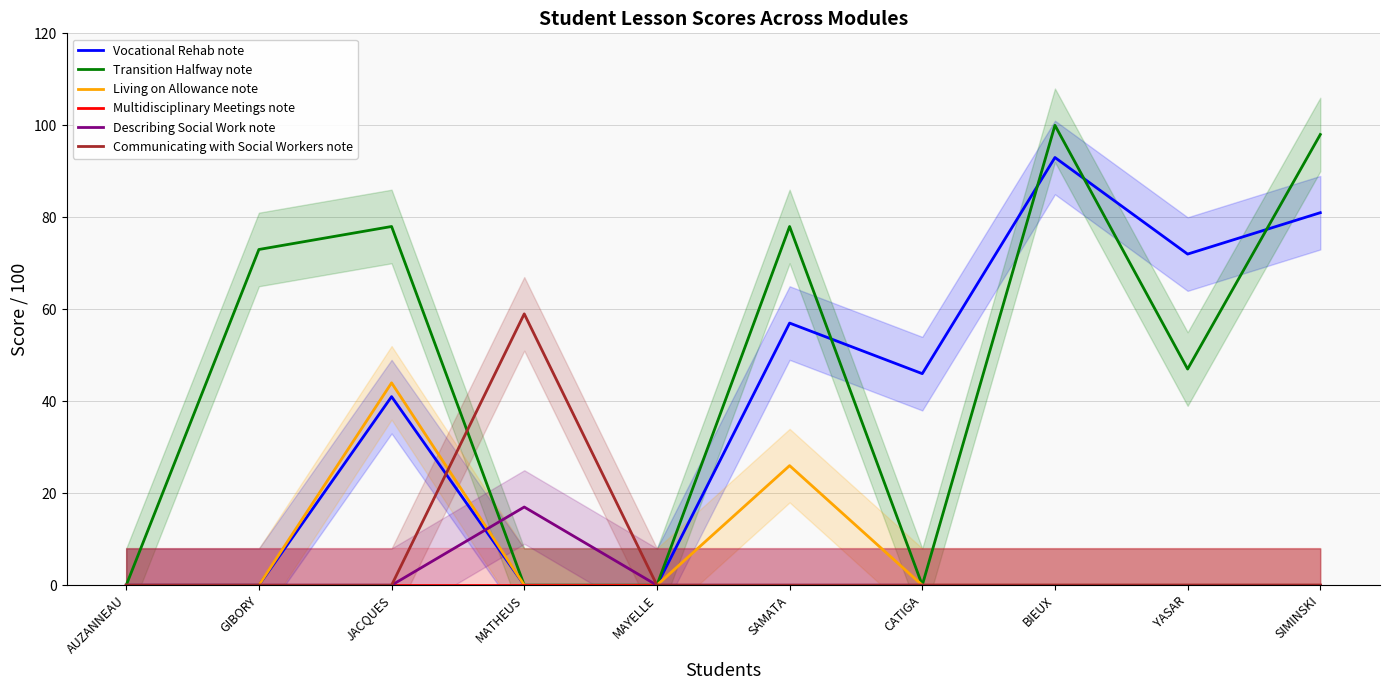

Is this an area chart (filled region under the line)?

No